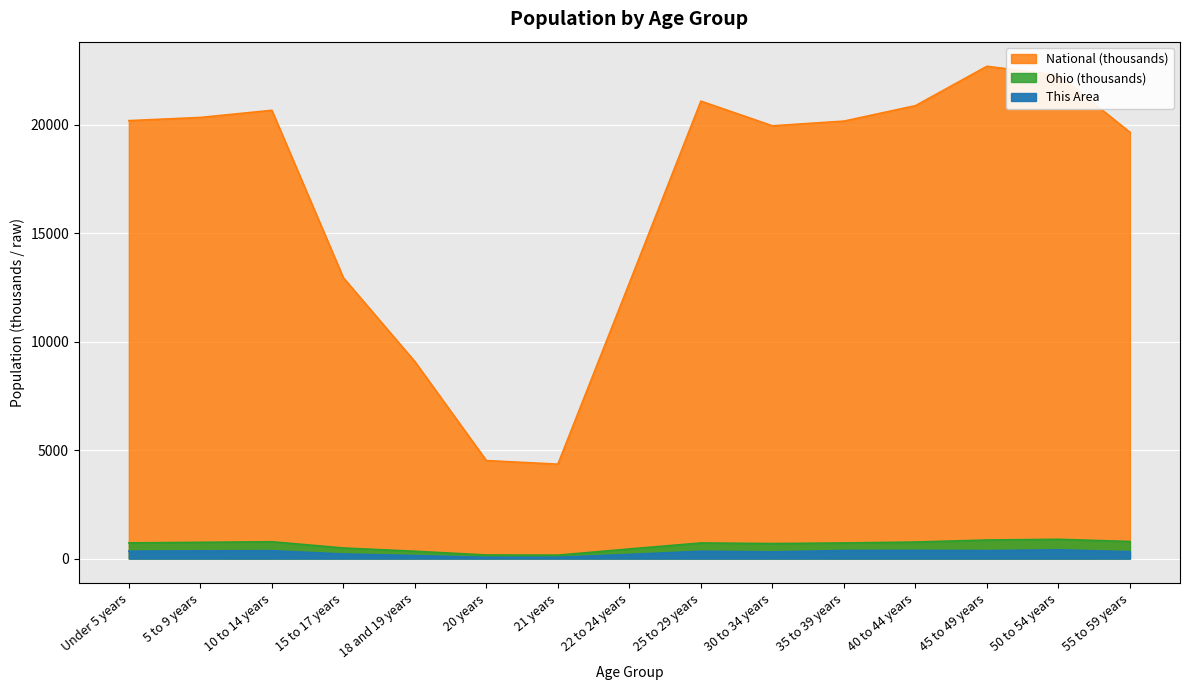

What position from the left is 22 to 24 years?

8